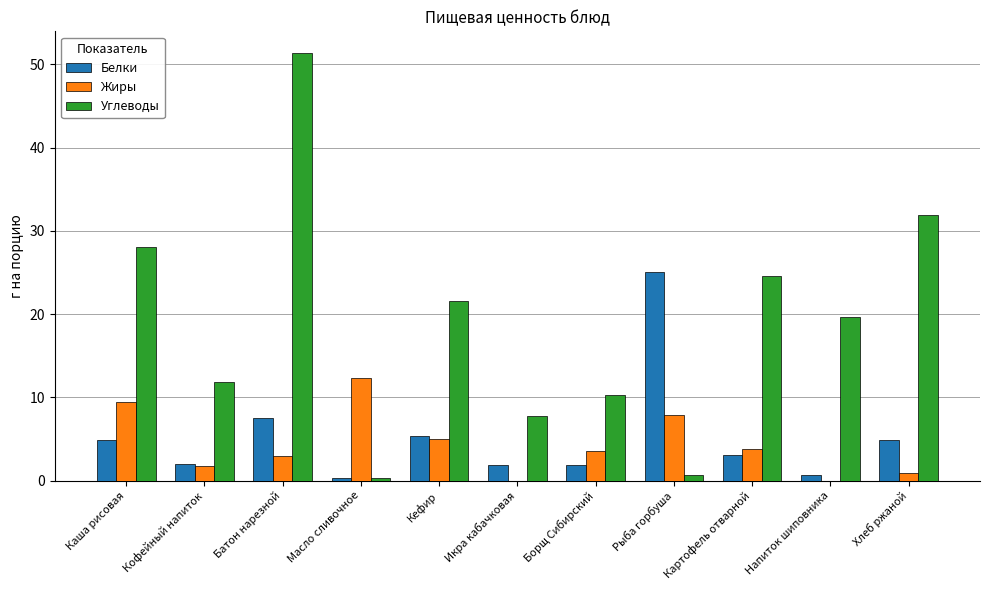

At which label does Жиры reach its peak?

Масло сливочное